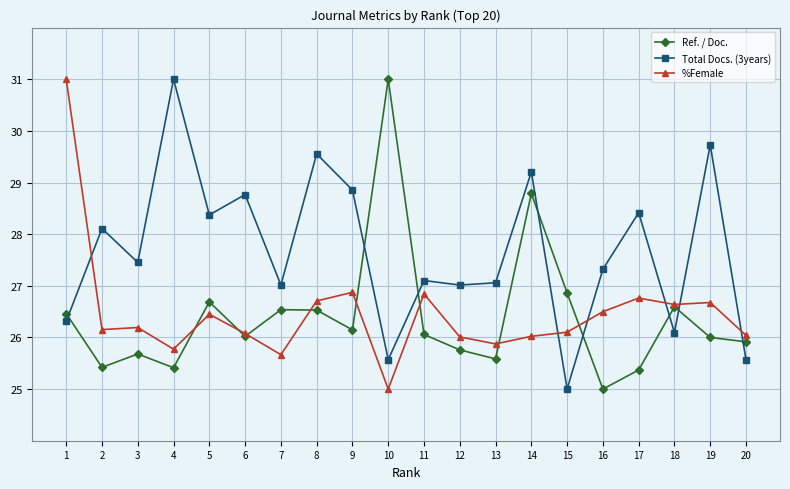

What is the difference between the highest and lowest values at 20?

0.5